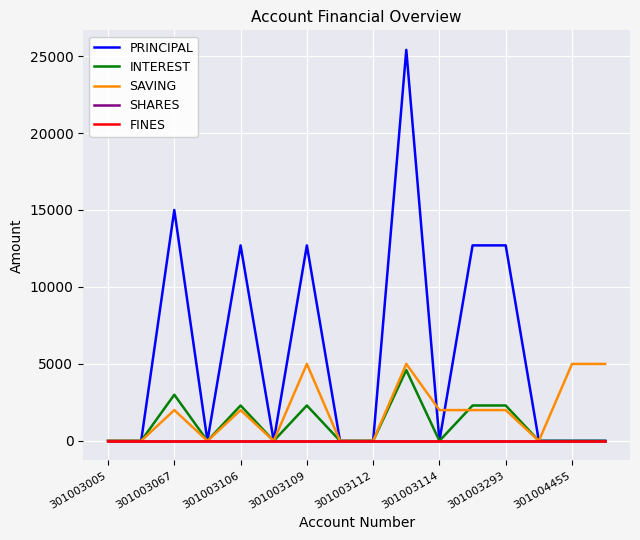

At how many categories does at least one series exceed 9391?

6